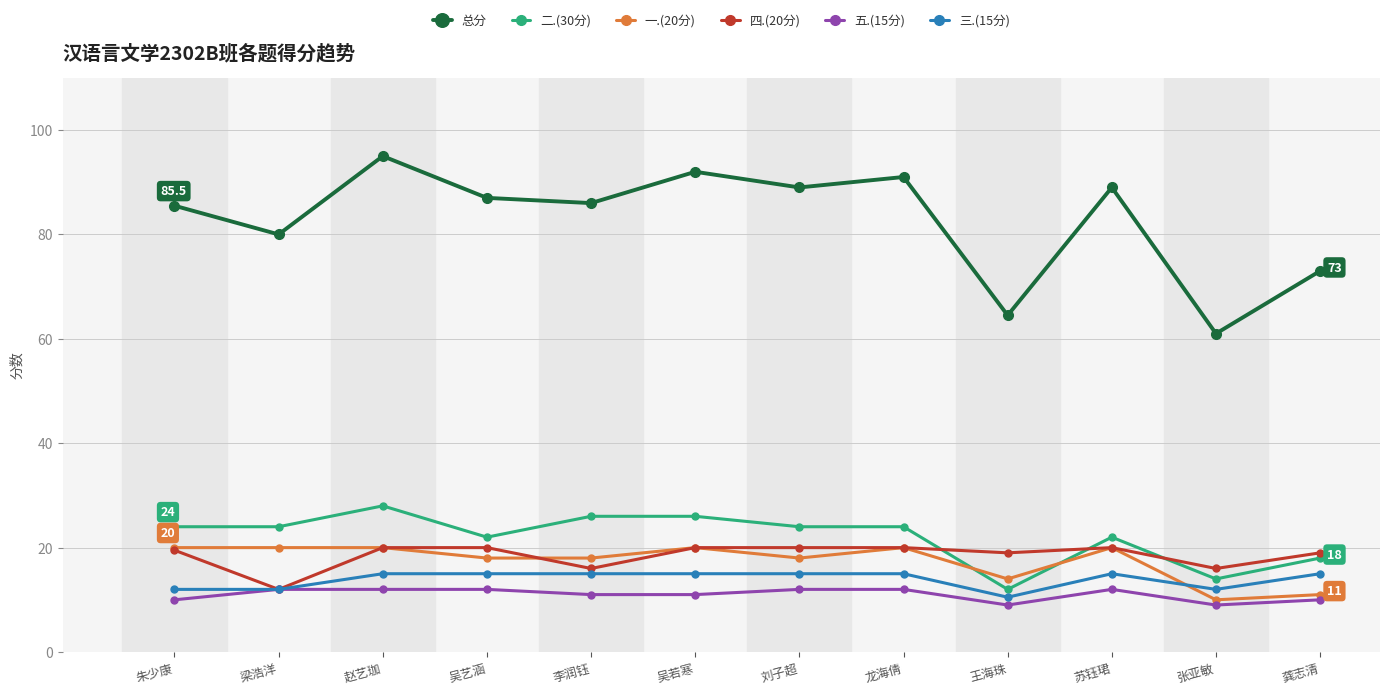

At how many categories does at least one series exceed 71?

10